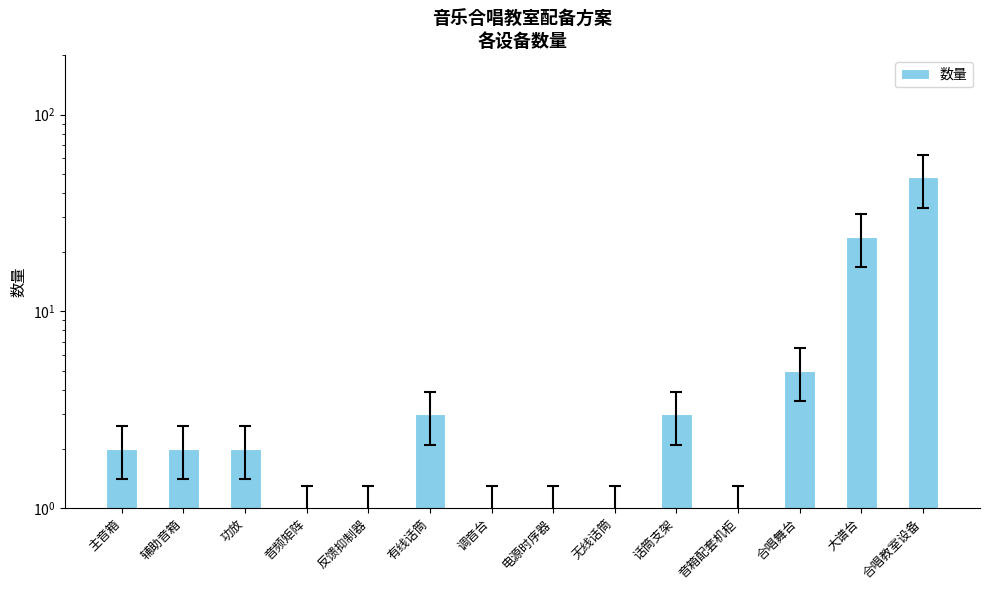

The chart shows a value of 3 at 话筒支架. True or false?

True